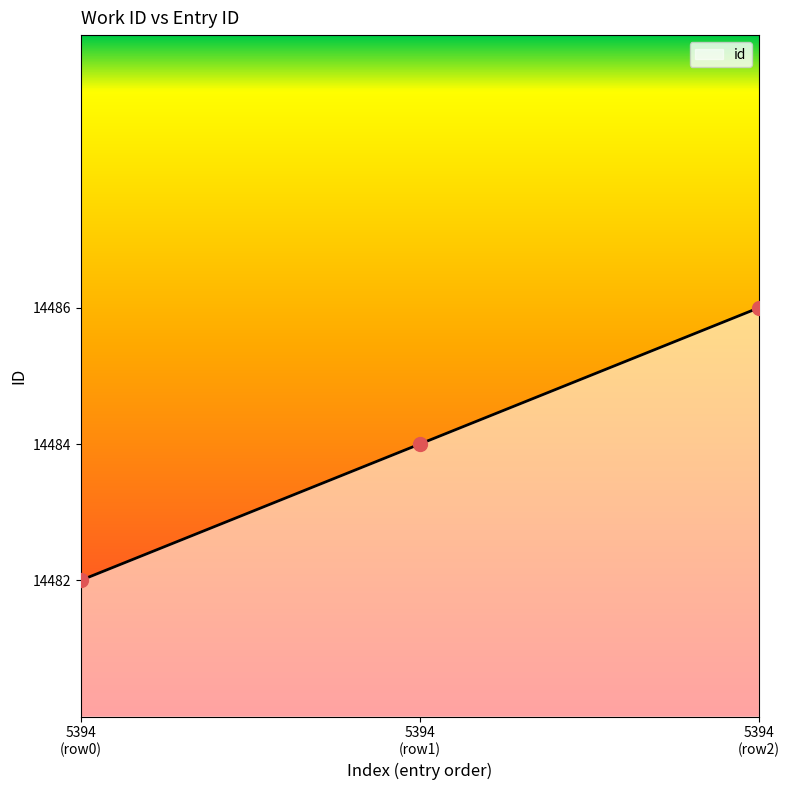

What is the ratio of the value at 5394 (row2) to the value at 5394 (row0)?

1.0